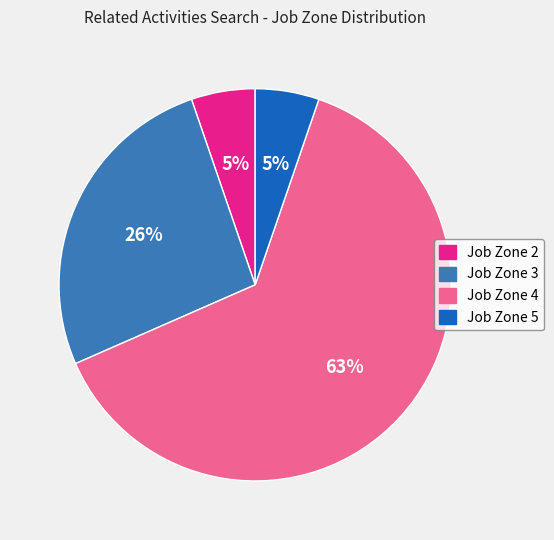

Is there a majority slice in this chart?

Yes